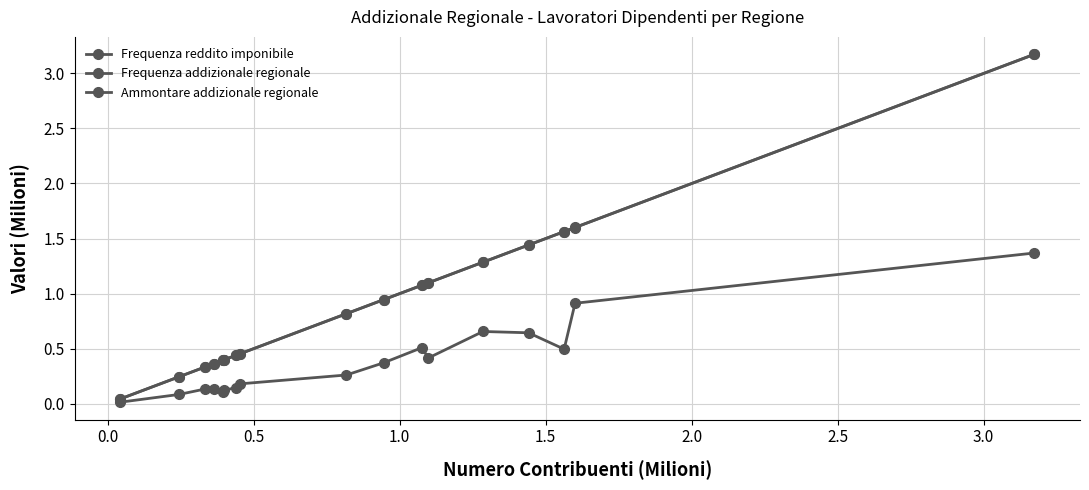

True or false: Frequenza addizionale regionale and Ammontare addizionale regionale cross at least once.

False